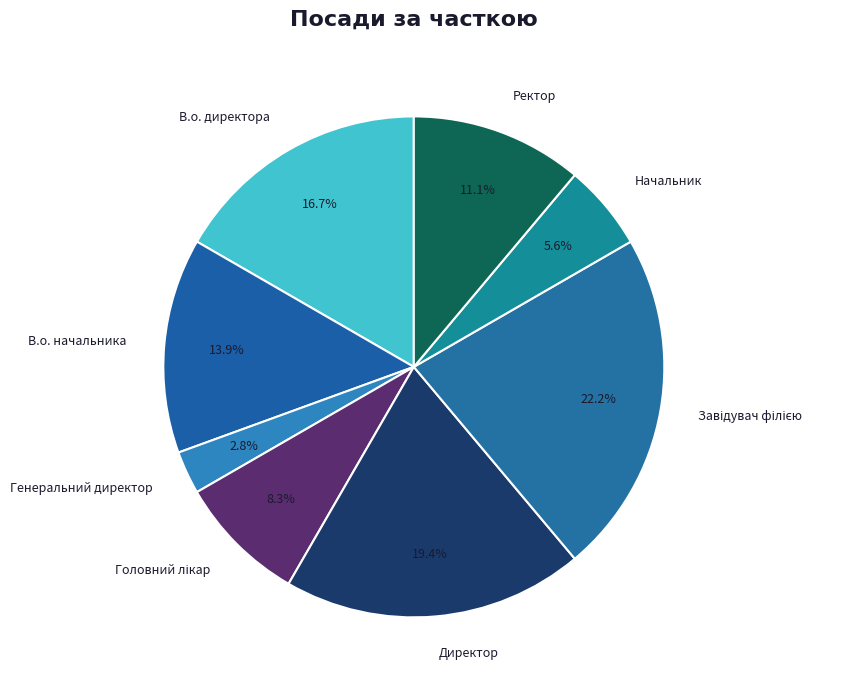

To the nearest percent, what percentage of the pie is Ректор?

11%